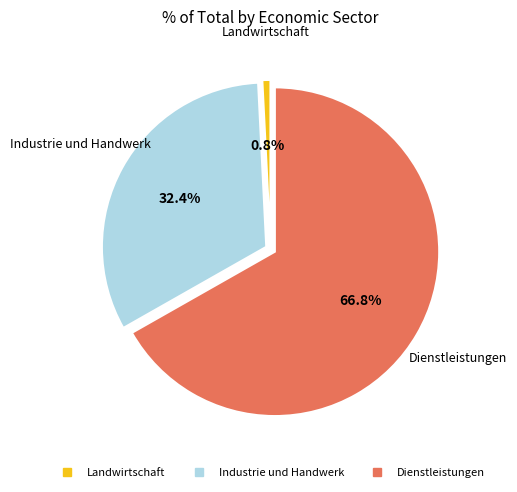

Which slice is the smallest?

Landwirtschaft